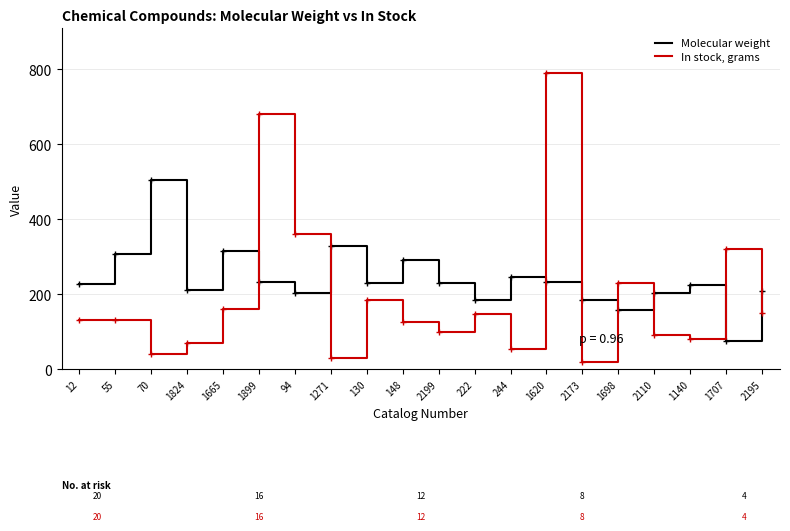

How many values in the Molecular weight series are below 229?

10